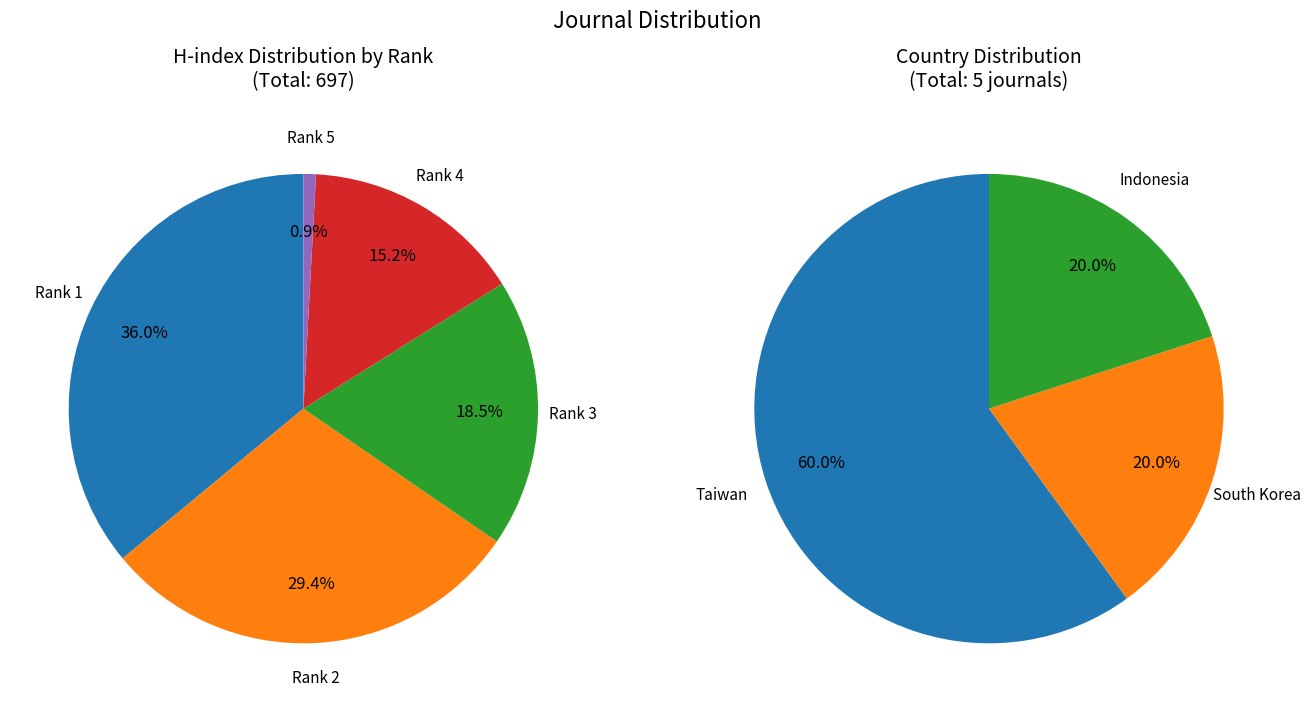

How many segments does this pie chart have?

5